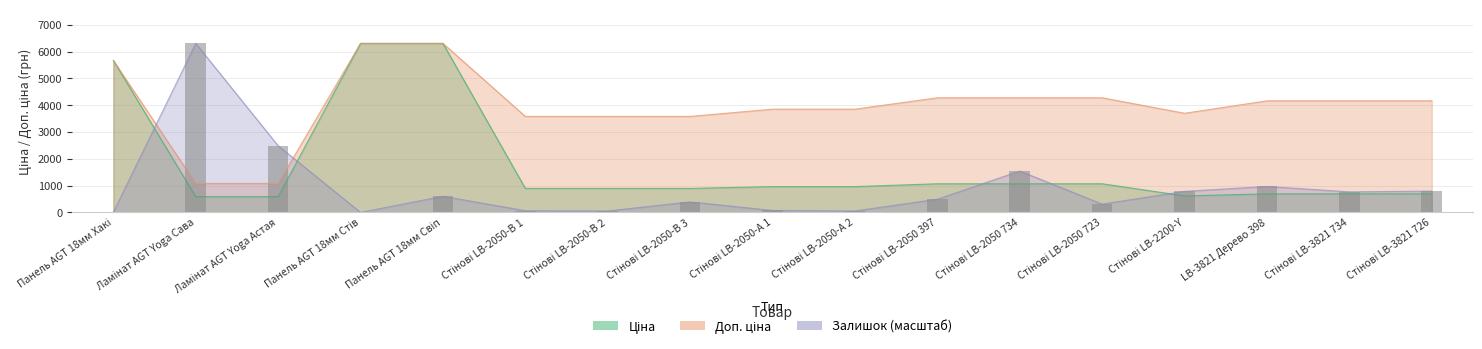

Is the value of Доп. ціна at Стінові LB-2050 397 greater than the value of Залишок at Стінові LB-3821 726?

Yes